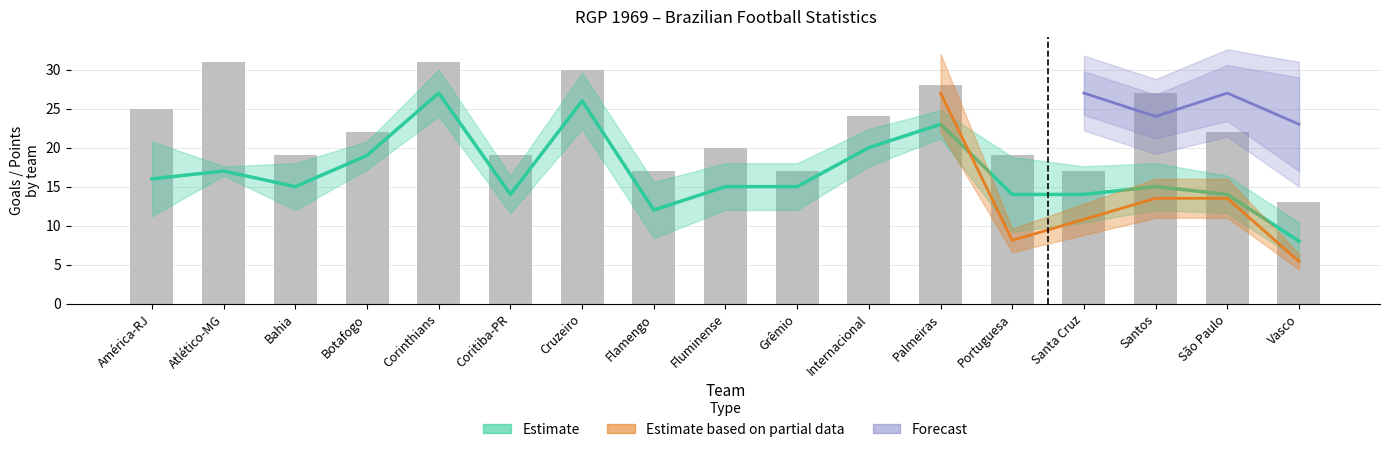

List the labels in order of value, largest first.

Atlético-MG, Corinthians, Cruzeiro, Palmeiras, Santos, América-RJ, Internacional, Botafogo, São Paulo, Fluminense, Bahia, Coritiba-PR, Portuguesa, Flamengo, Grêmio, Santa Cruz, Vasco